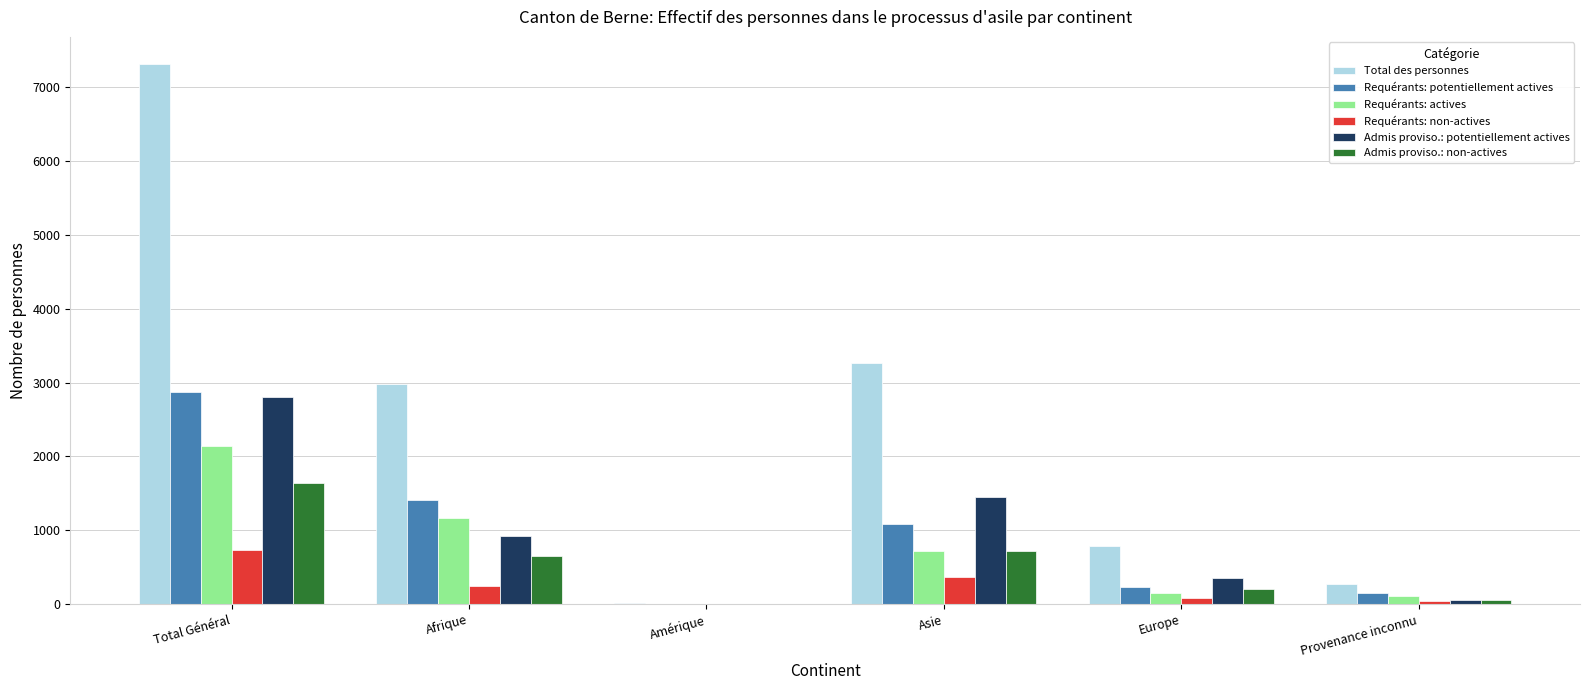

The Admis proviso.: potentiellement actives series shows 82 at Europe. True or false?

False